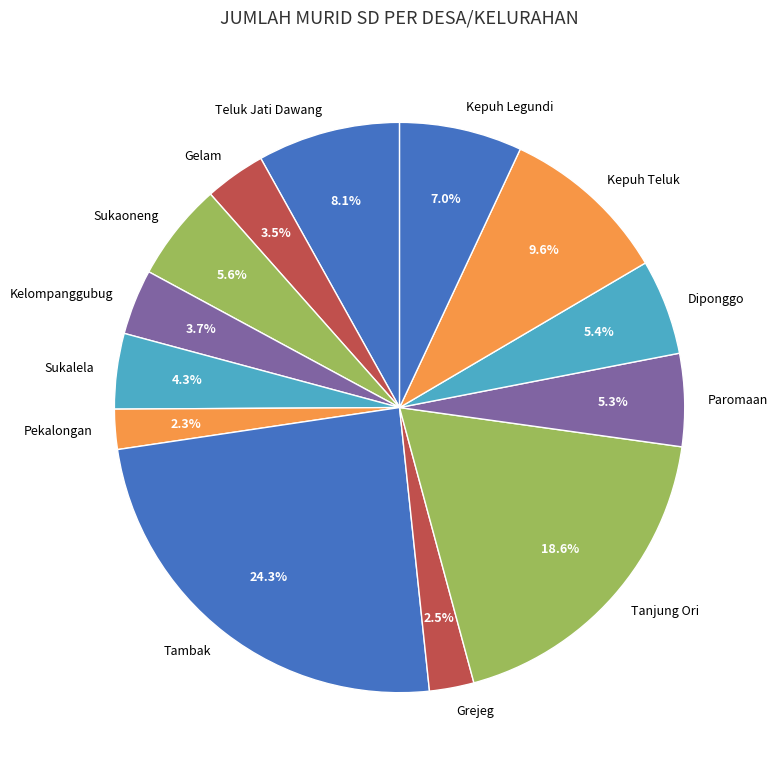

To the nearest percent, what is the combined percentage of Kepuh Legundi and Tambak?

31%